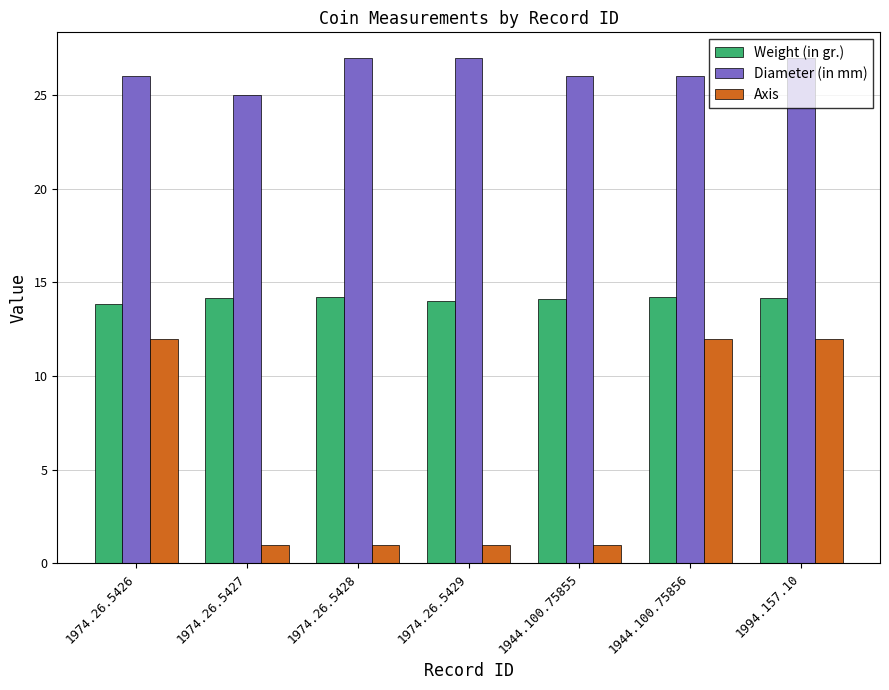

What is the difference between the second highest and minimum values in the Diameter (in mm) series?

2.0